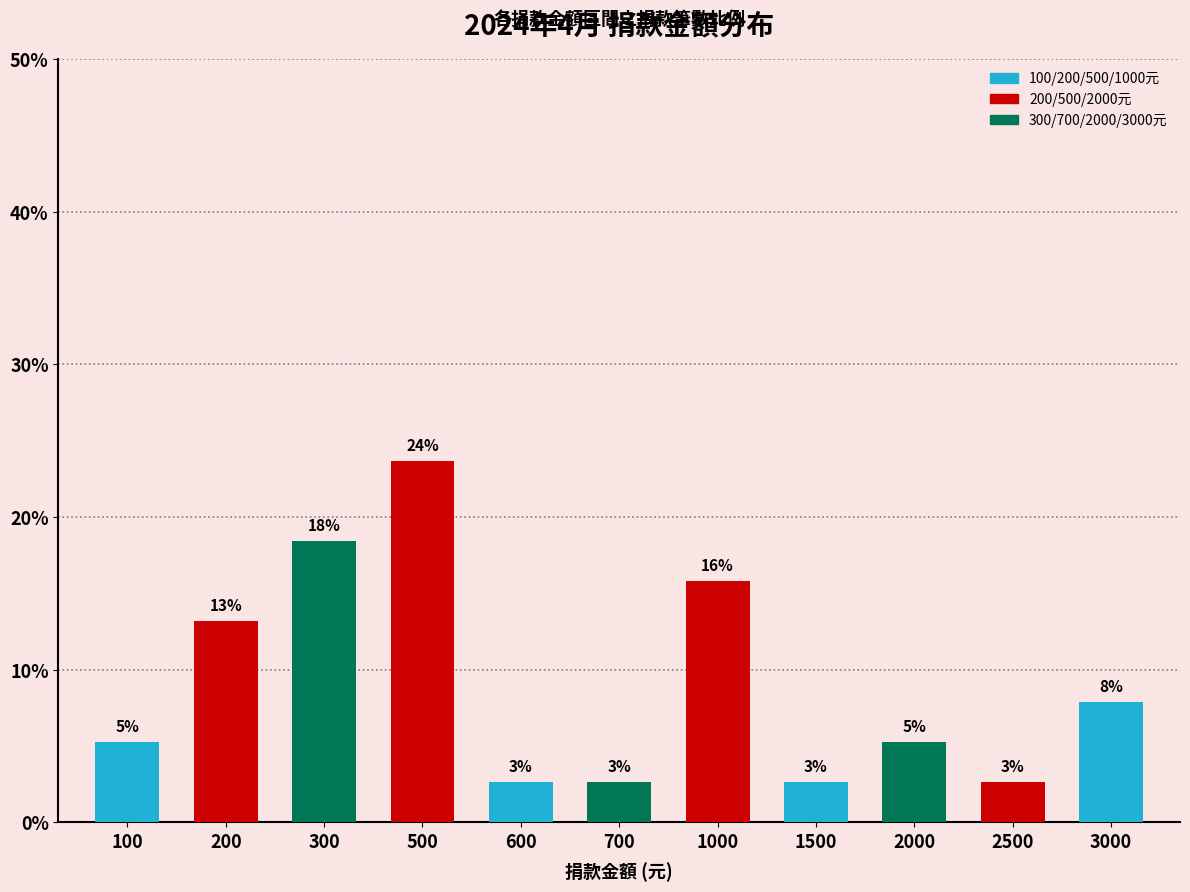

Approximately how many times larger is the value at 2000 compared to 700?

2.0